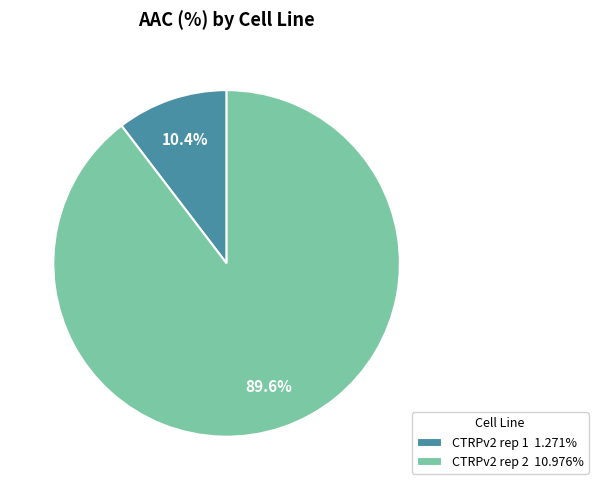

Which category has the smallest portion of the pie?

CTRPv2 rep 1